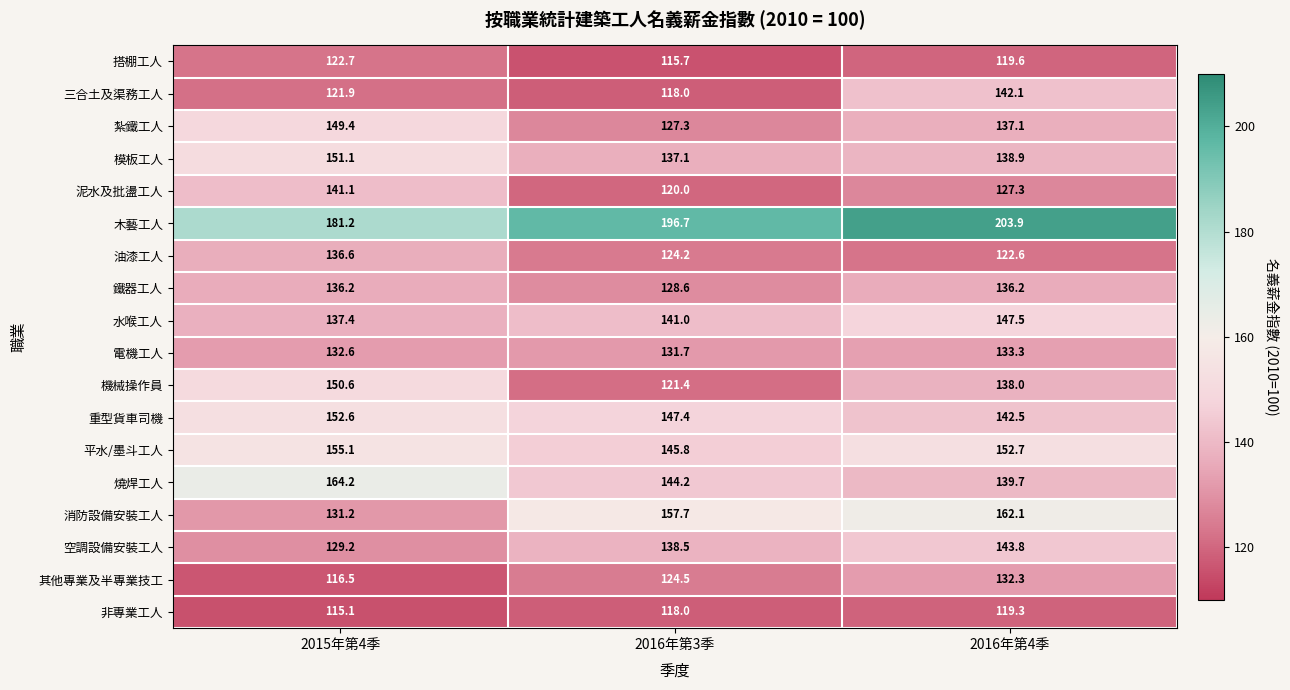

What is the total value across all series at 2015年第4季?

2524.7